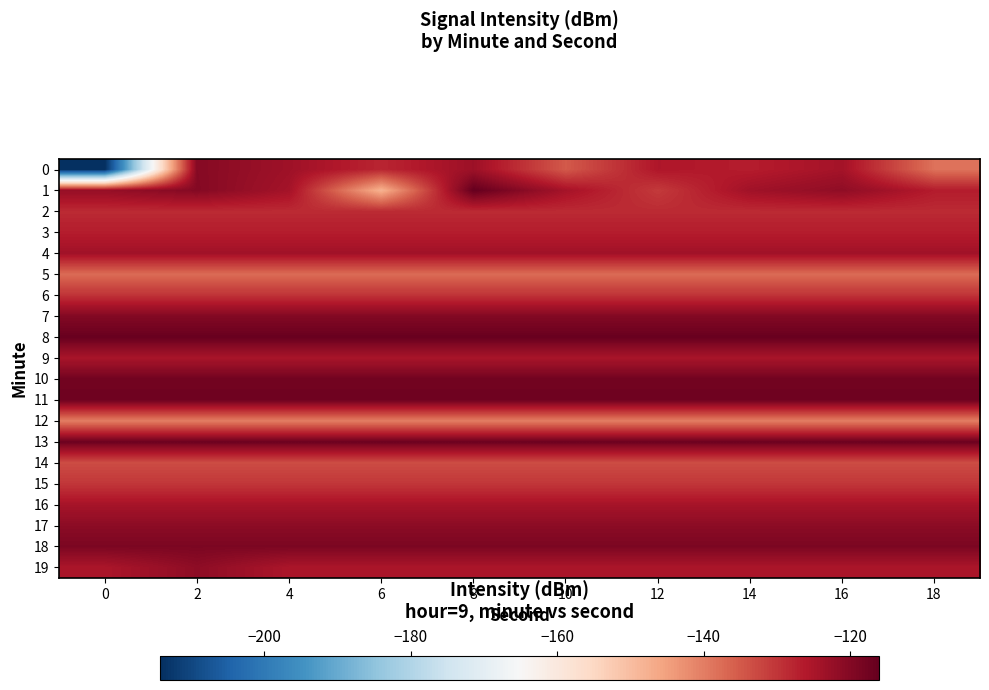

What is the difference between the highest and lowest values at 14?

23.5